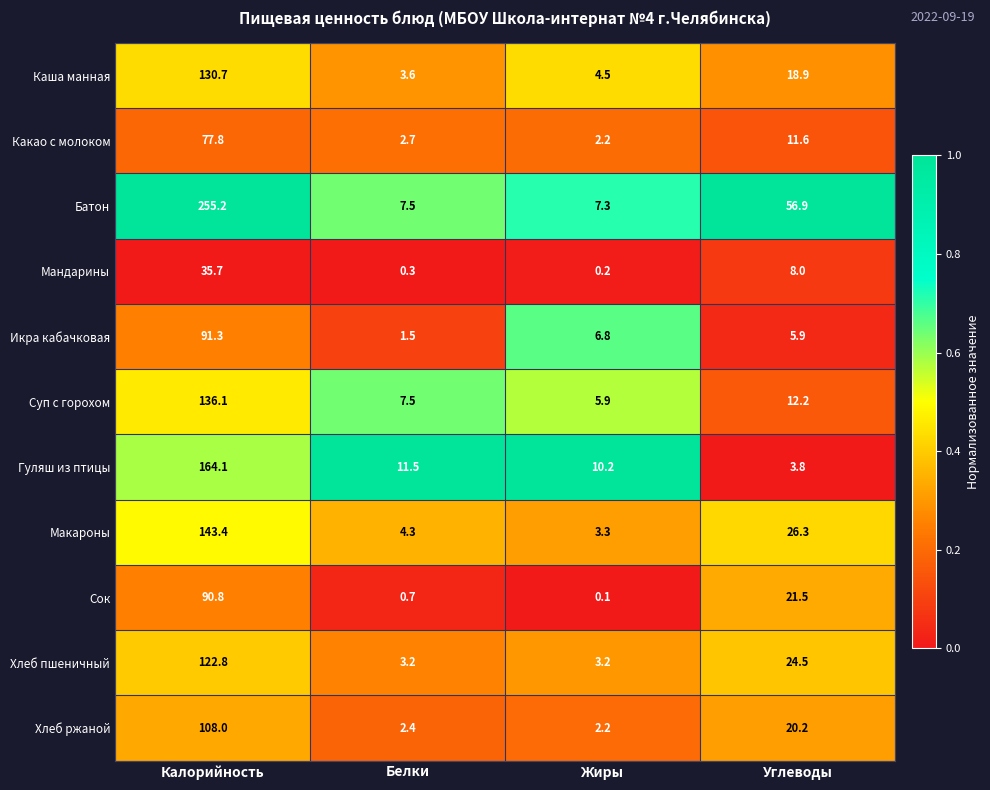

Which series has the largest range (max minus min)?

Батон